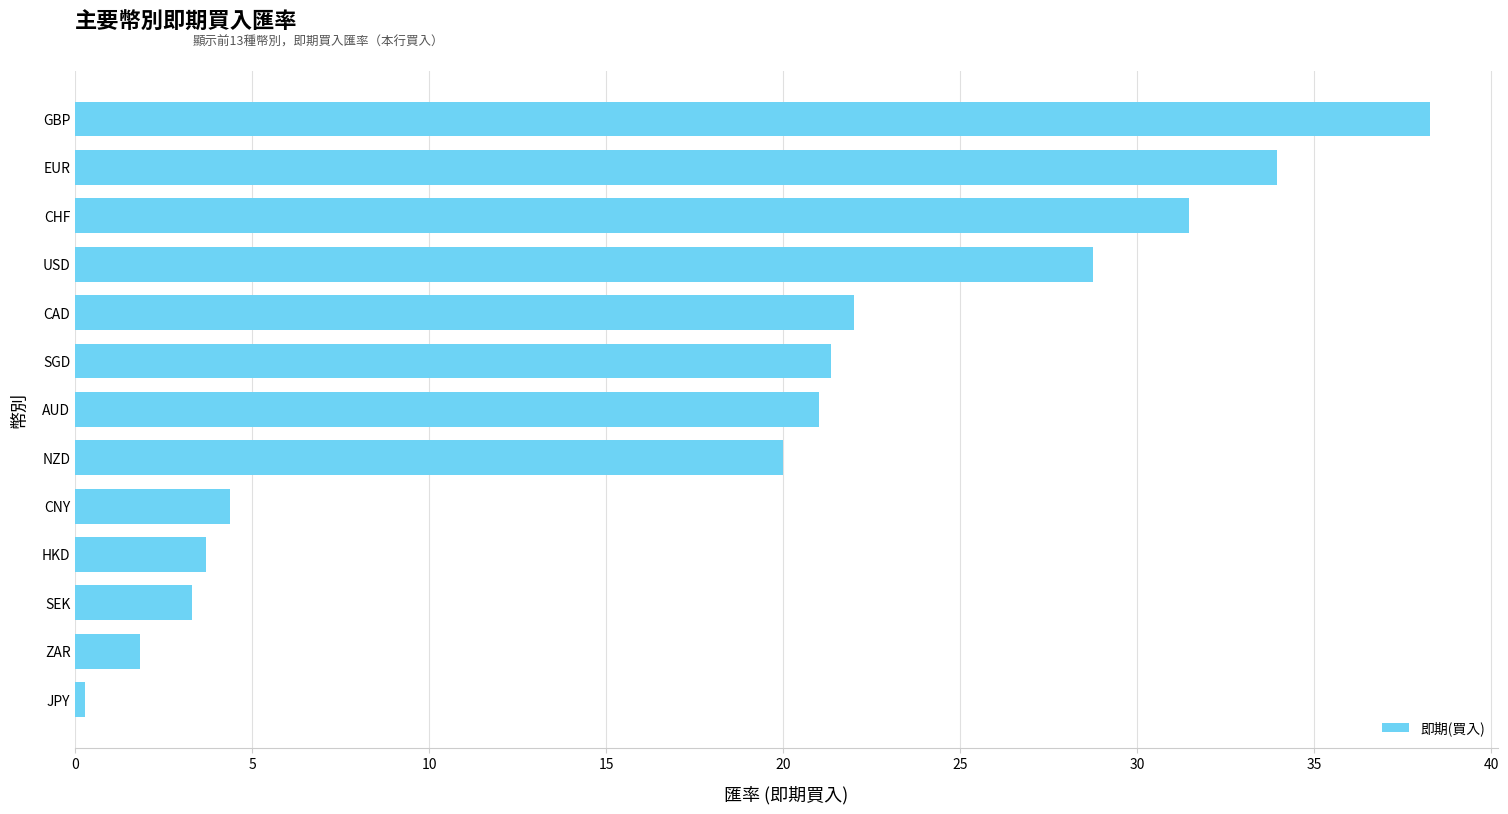

Which label corresponds to the largest value in the chart?

GBP